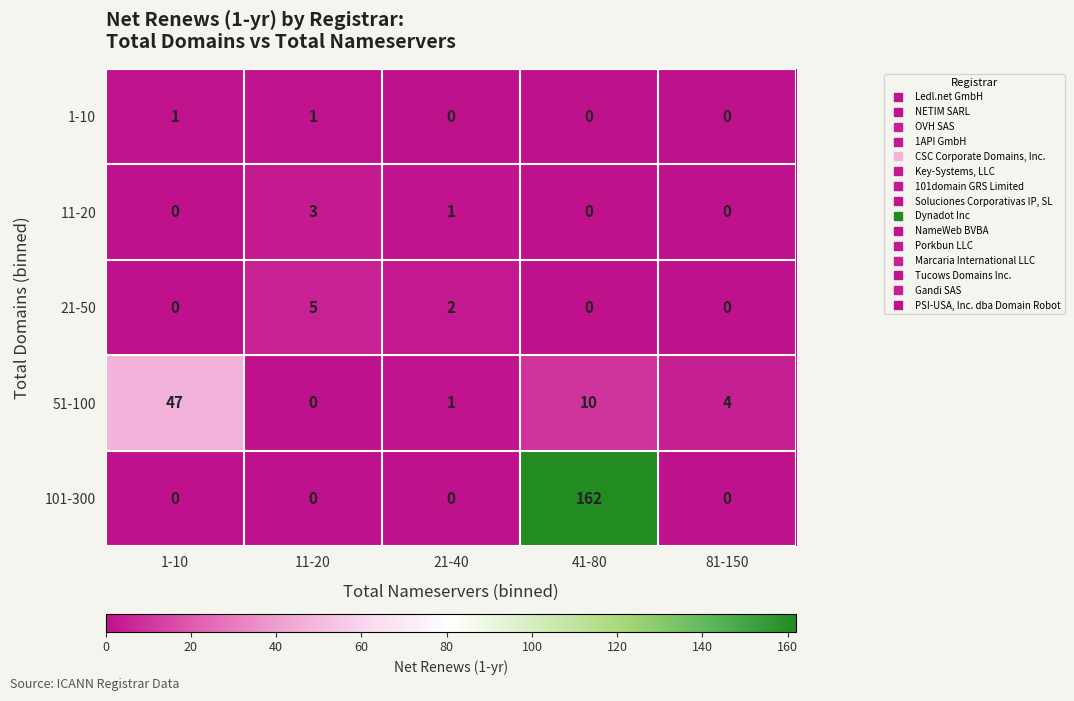

Which series has the widest spread of values?

101-300